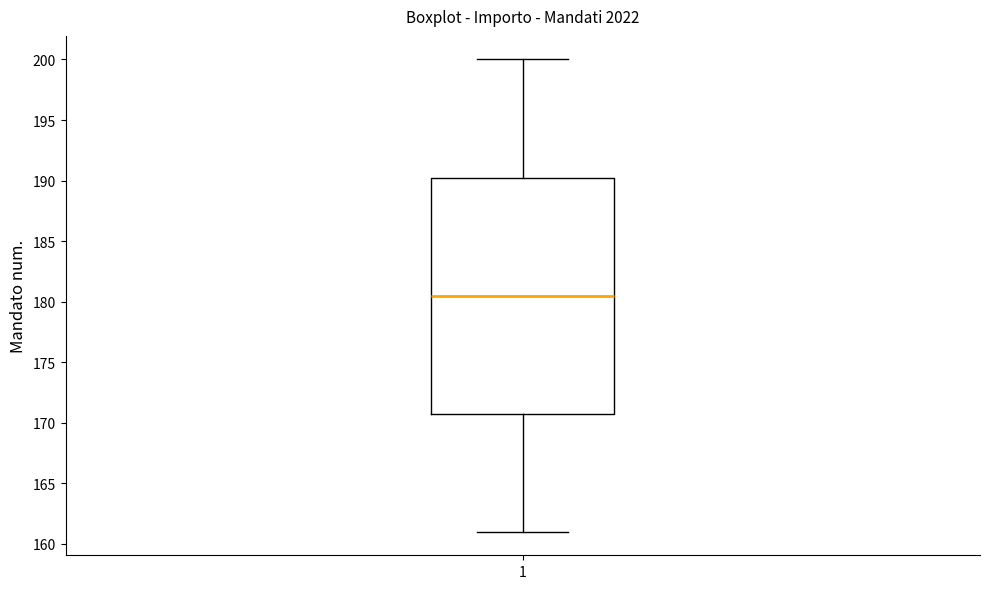

Where does the median line of the box at x = 1 sit on the y-axis? The values are not printed on the chart, so give them approximately, as read against the axis.

180.5